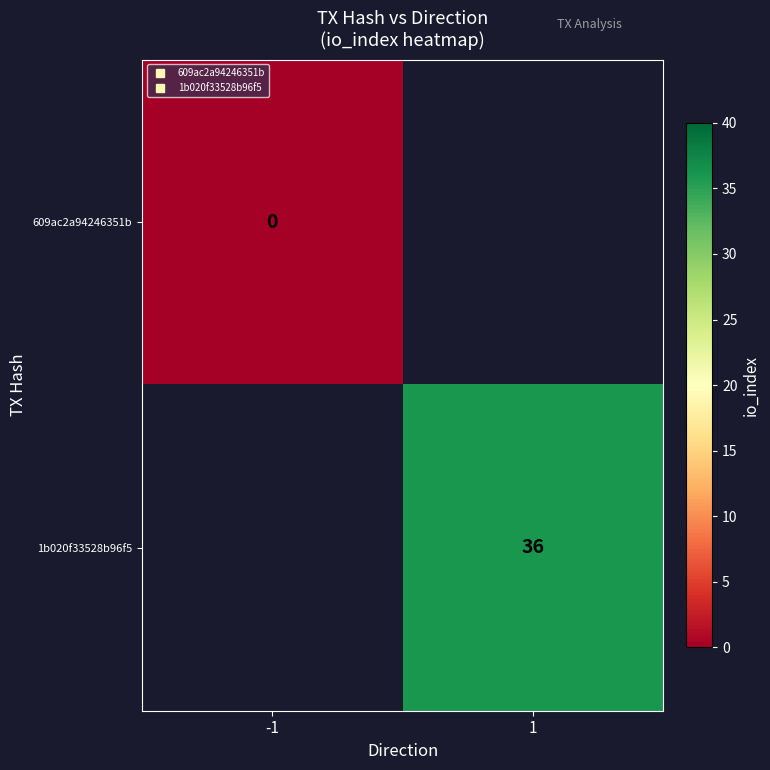

Count the number of categories in the chart.

2